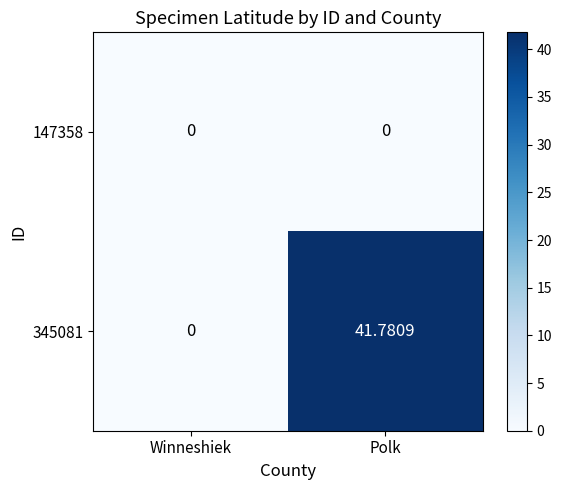

At which category does the chart reach its peak across all series?

Polk